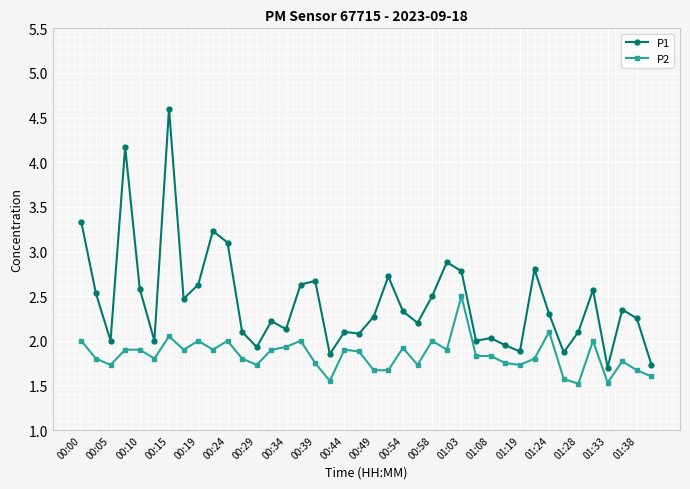

List the series in order of their peak value, lowest first.

P2, P1